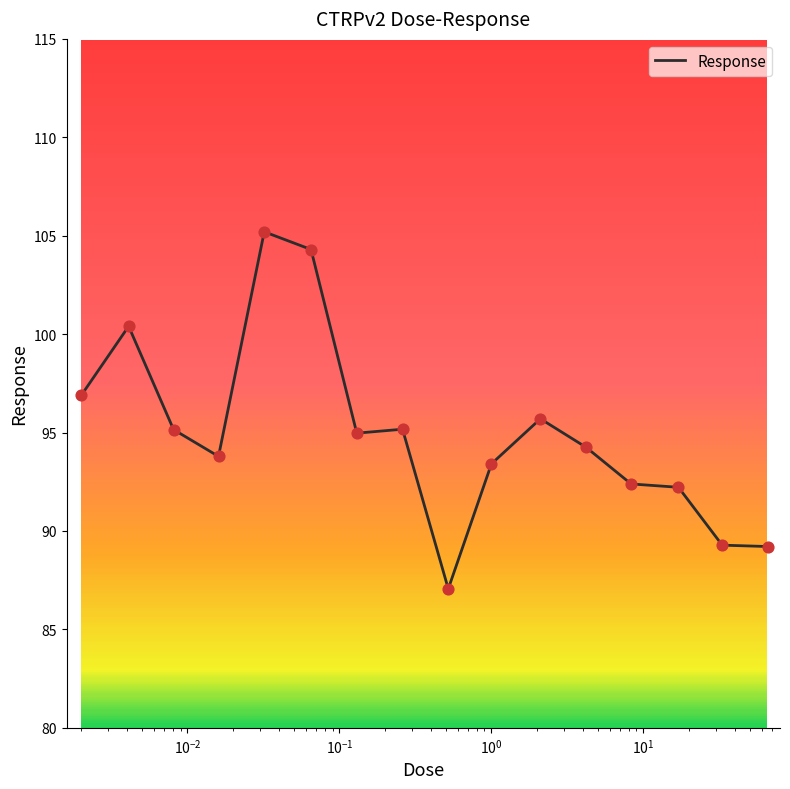

What is the difference between the maximum and minimum values?

18.1